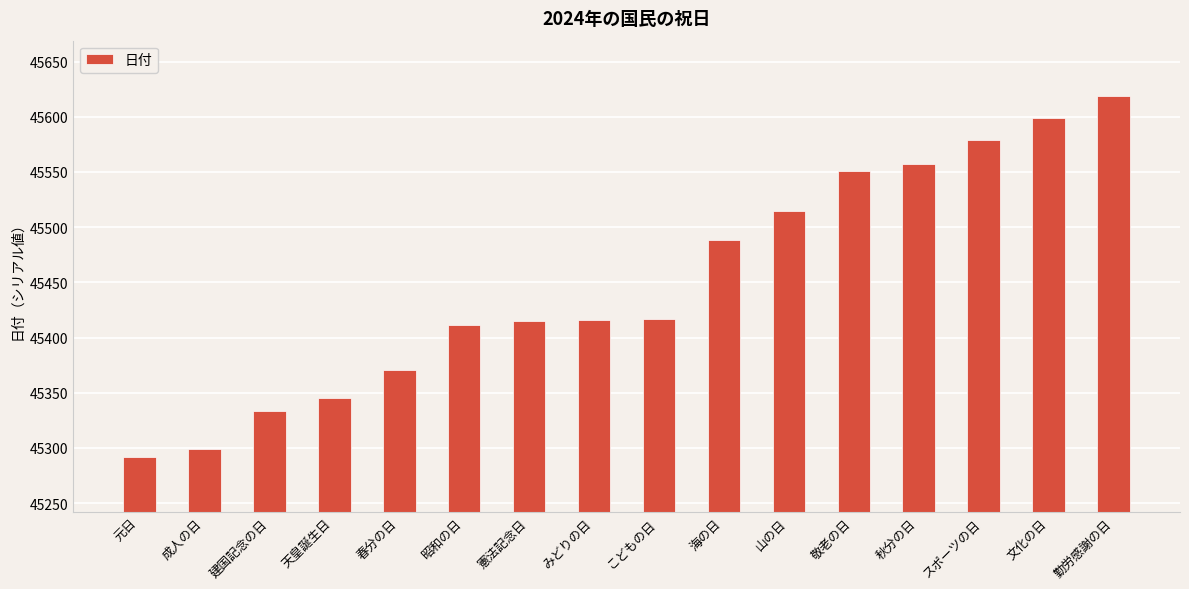

The chart shows a value of 45488 at 海の日. True or false?

True